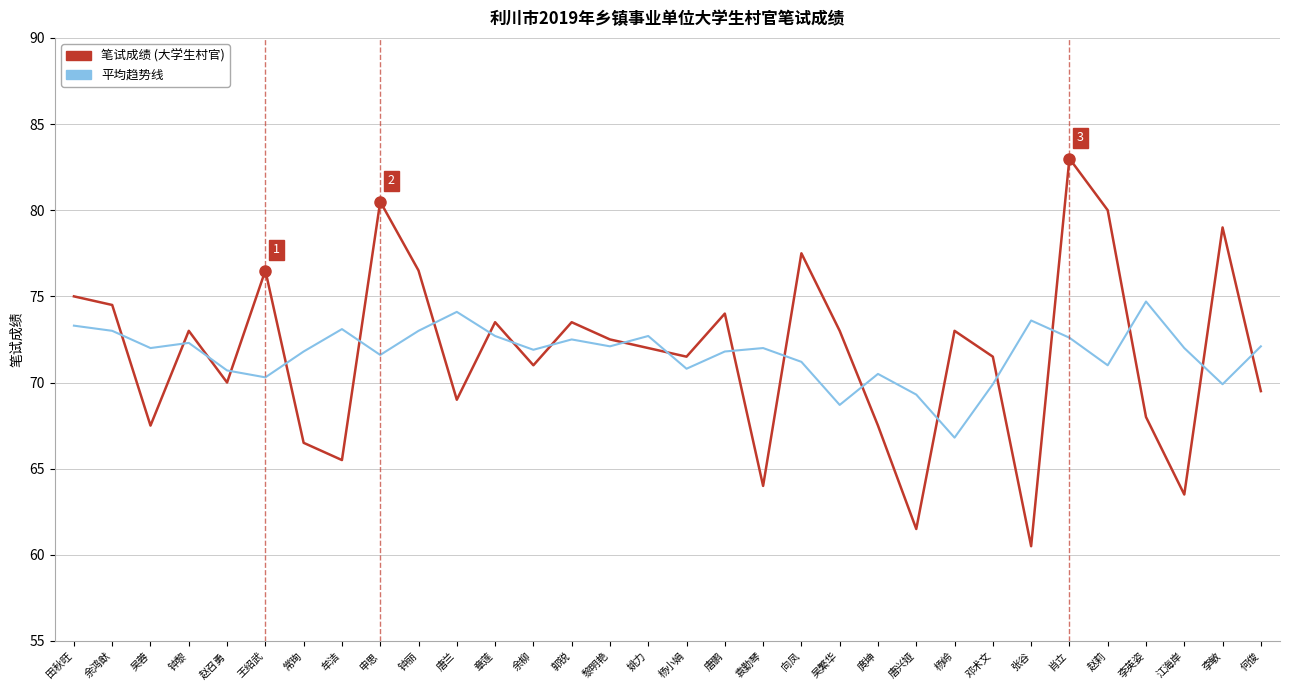

The value of 平均趋势线 at 吴蓉 is 72.0. True or false?

True